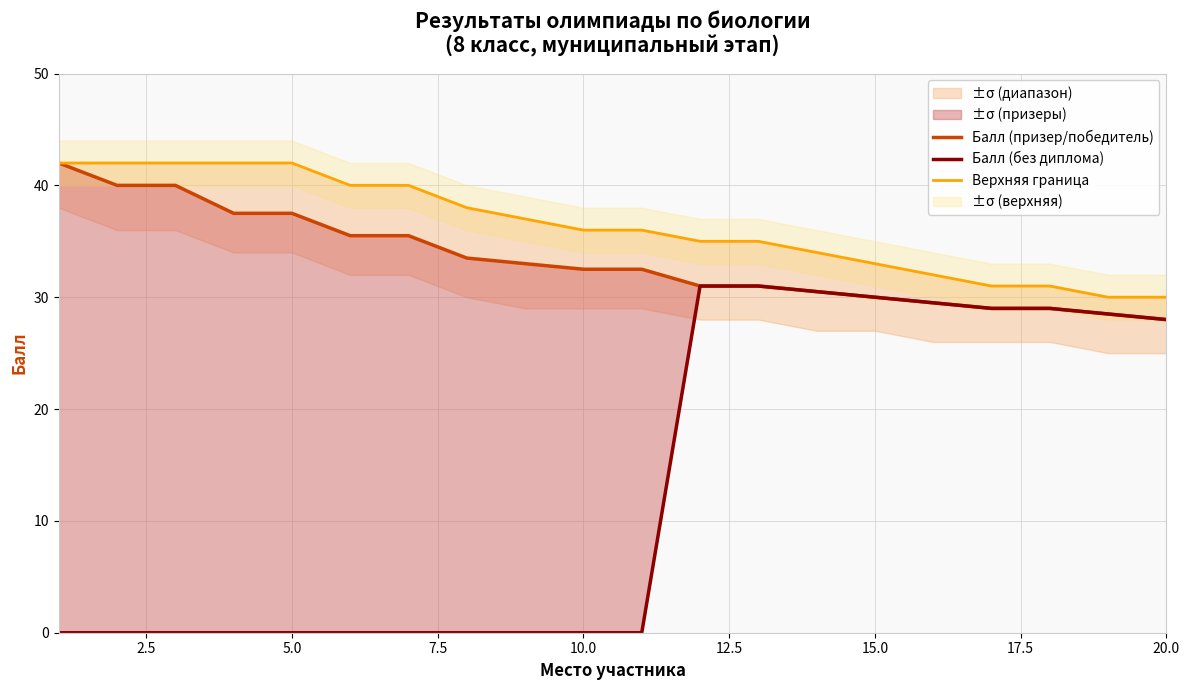

True or false: Балл (без диплома) and Балл (призер/победитель) intersect in this chart.

False